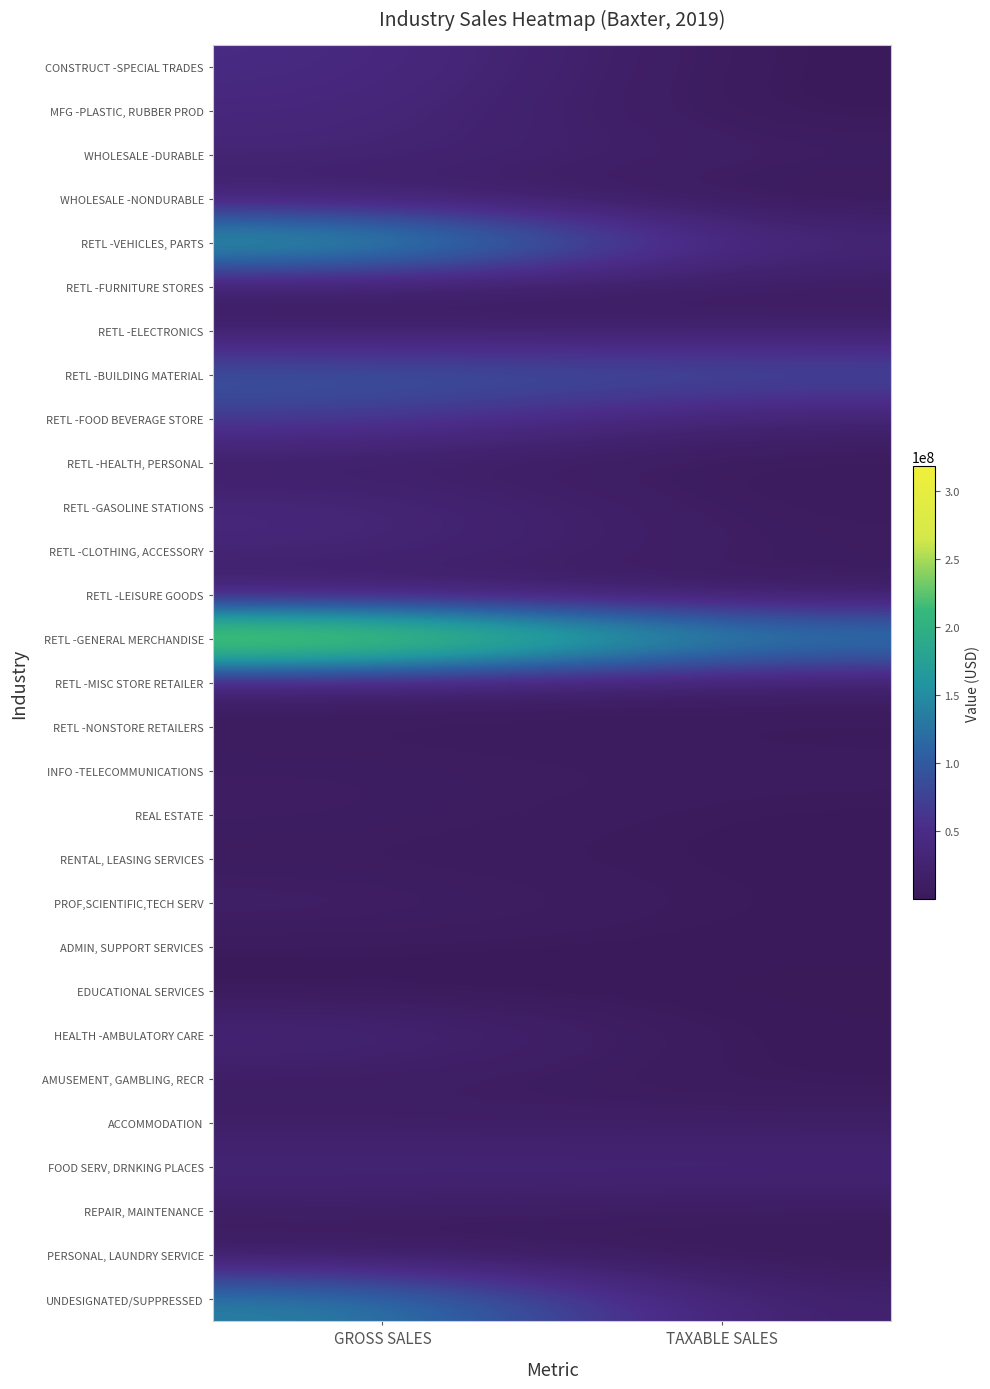

What is the greatest value displayed?

317785834